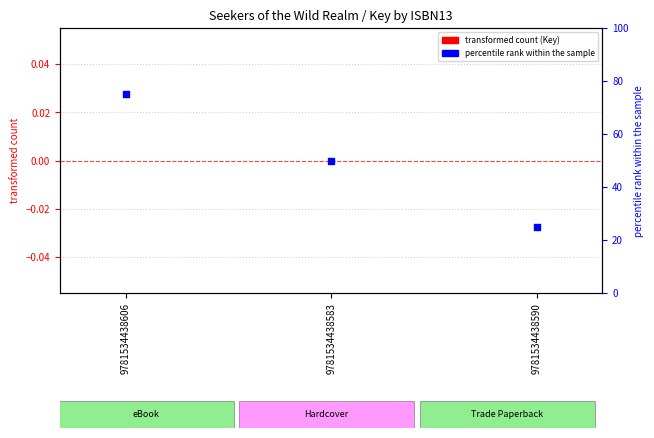

Which series reaches the maximum Y coordinate?

percentile rank within the sample